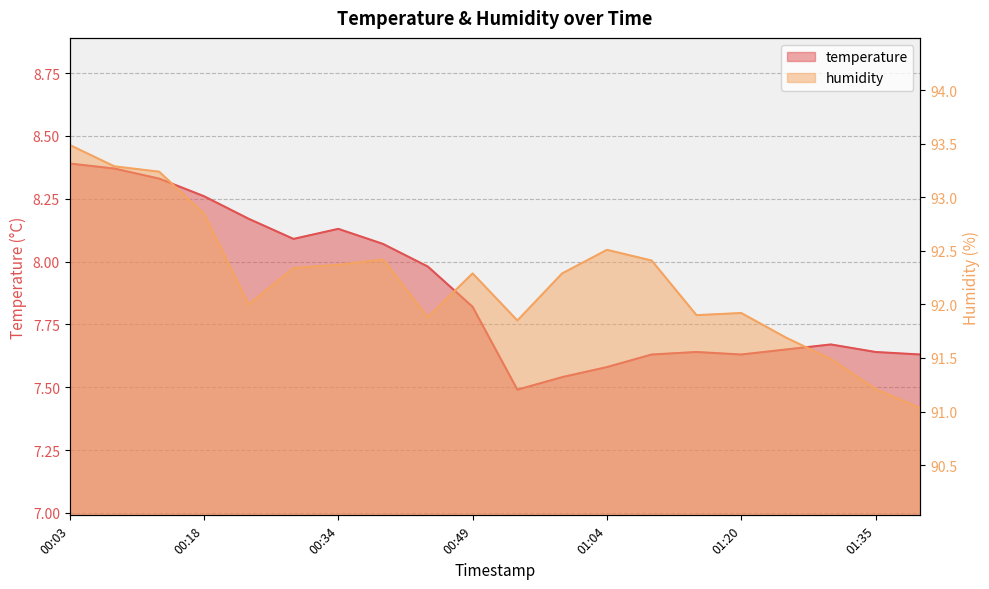

Which label corresponds to the largest value in the chart?

00:03